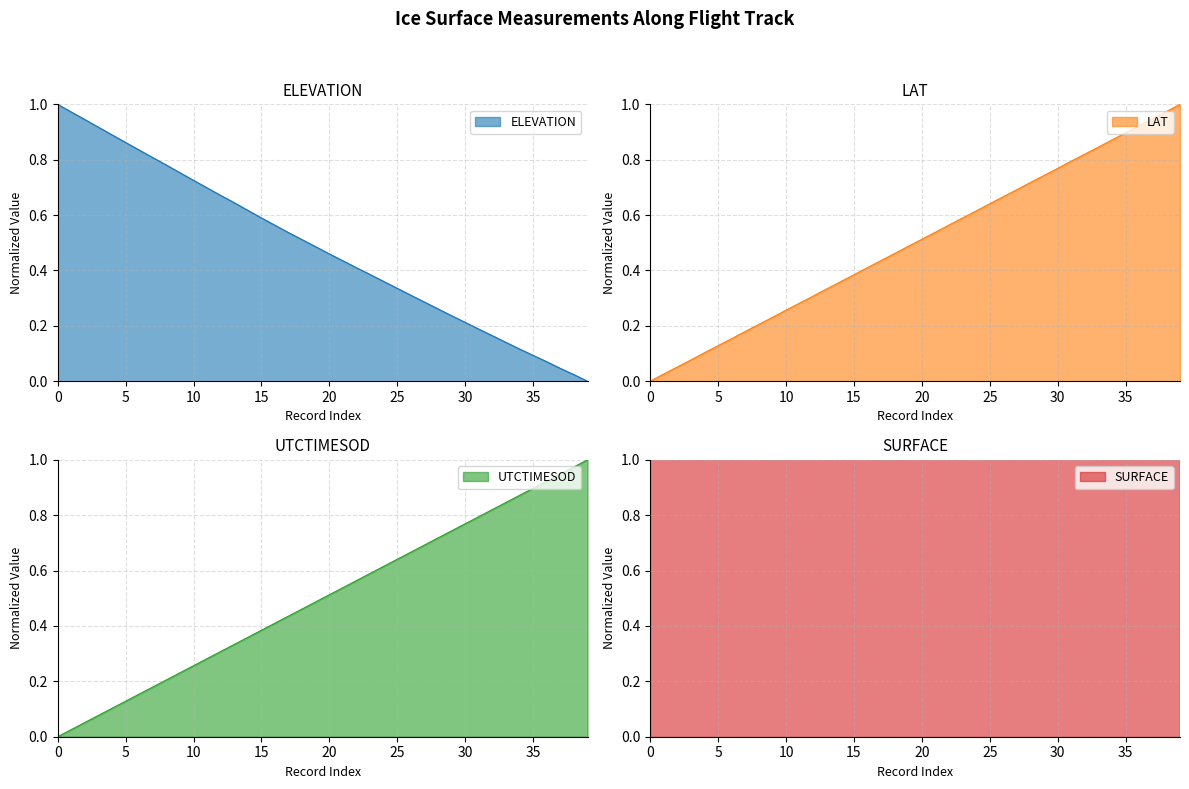

At which category is the sum across all series the highest?

39